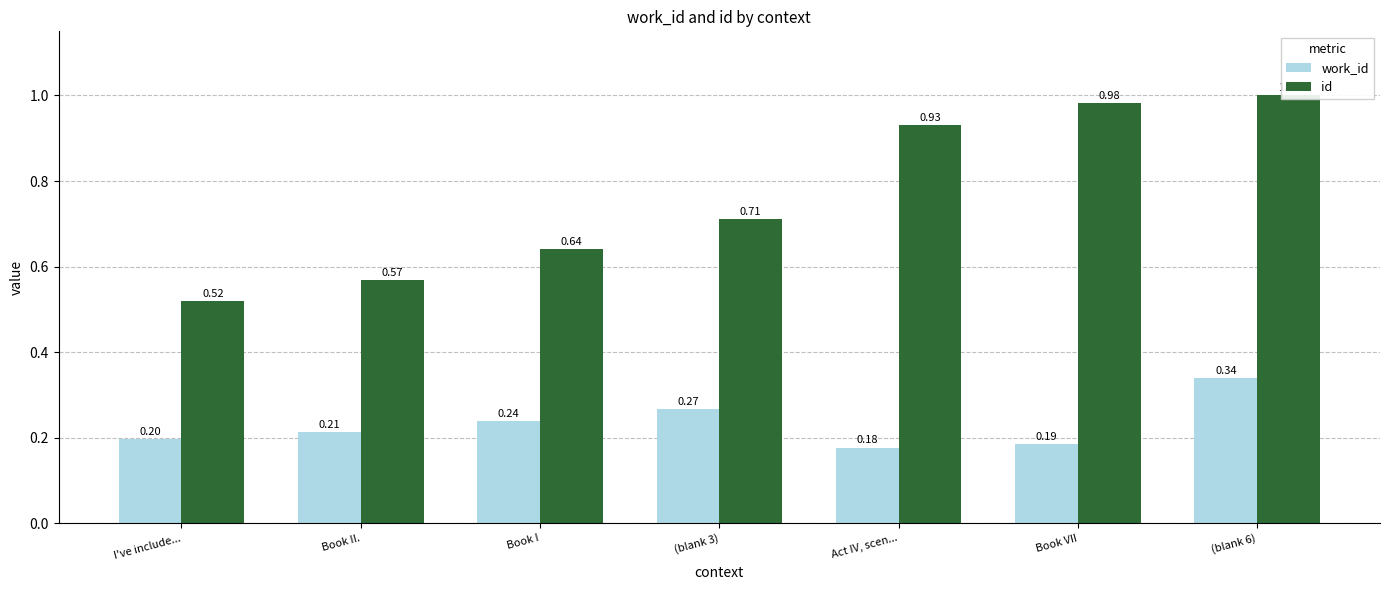

Rank the series by their average value, from highest to lowest.

id, work_id